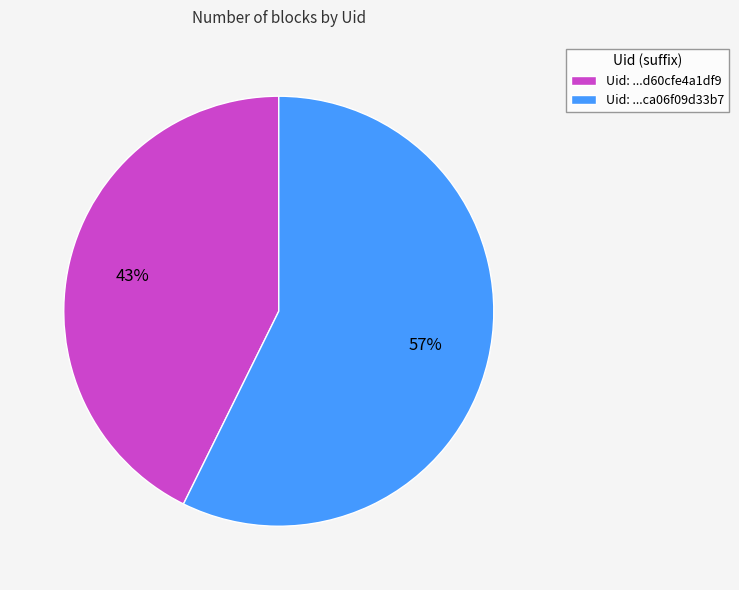

Is the sum of Uid: ...d60cfe4a1df9 and Uid: ...ca06f09d33b7 greater than half?

Yes